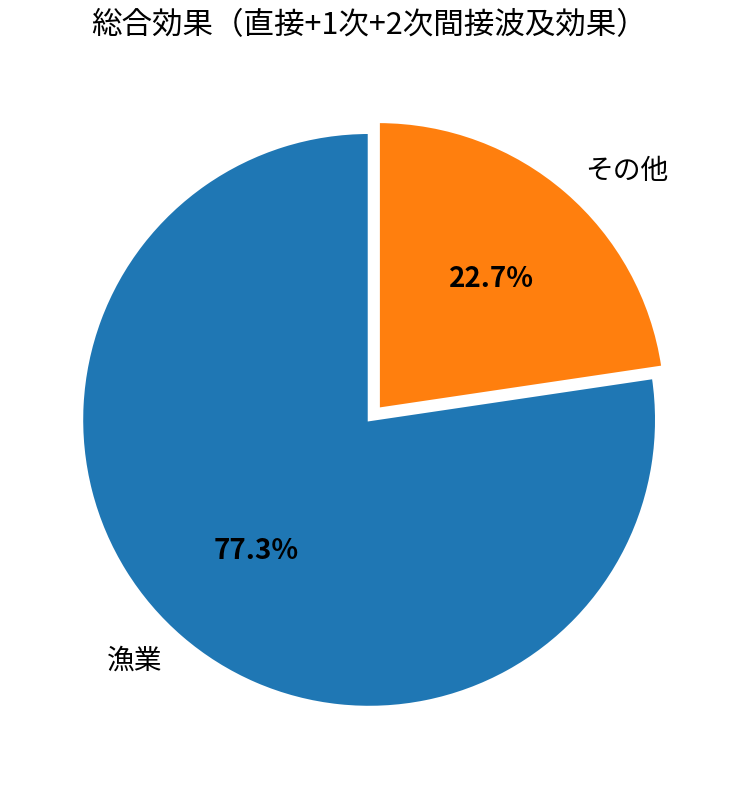

Combined, what portion of the pie is 漁業 and その他?

100.0%